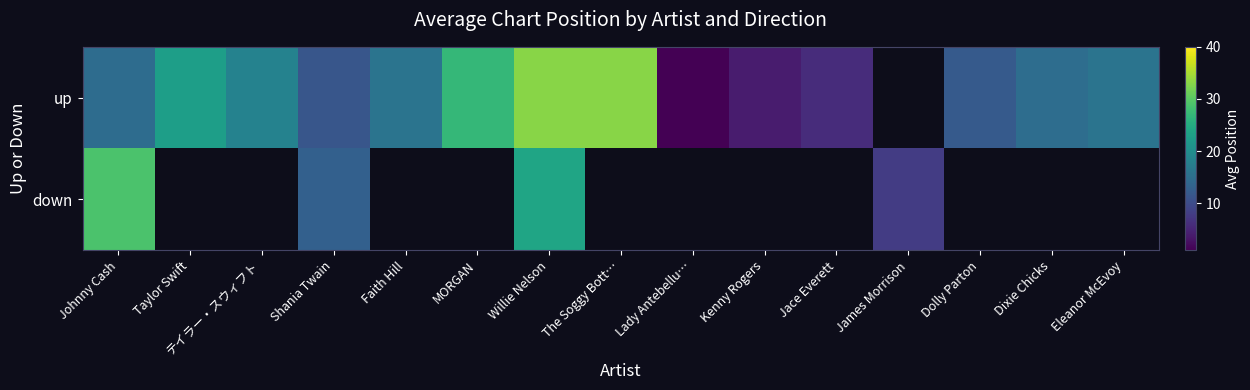

What is the difference between the maximum and minimum values in the down series?

21.0